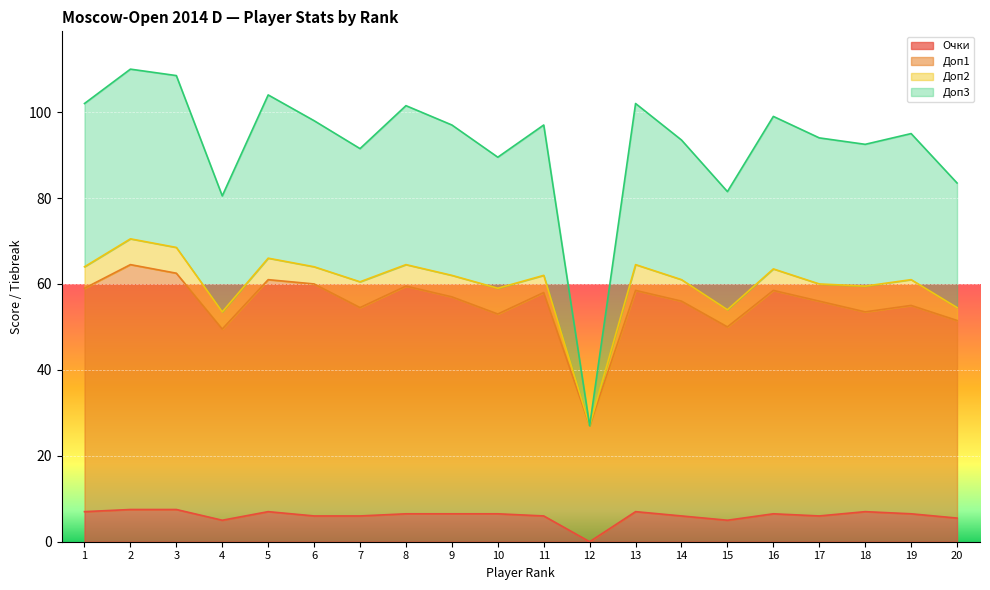

What value does the Доп1 series have at 19?

55.0